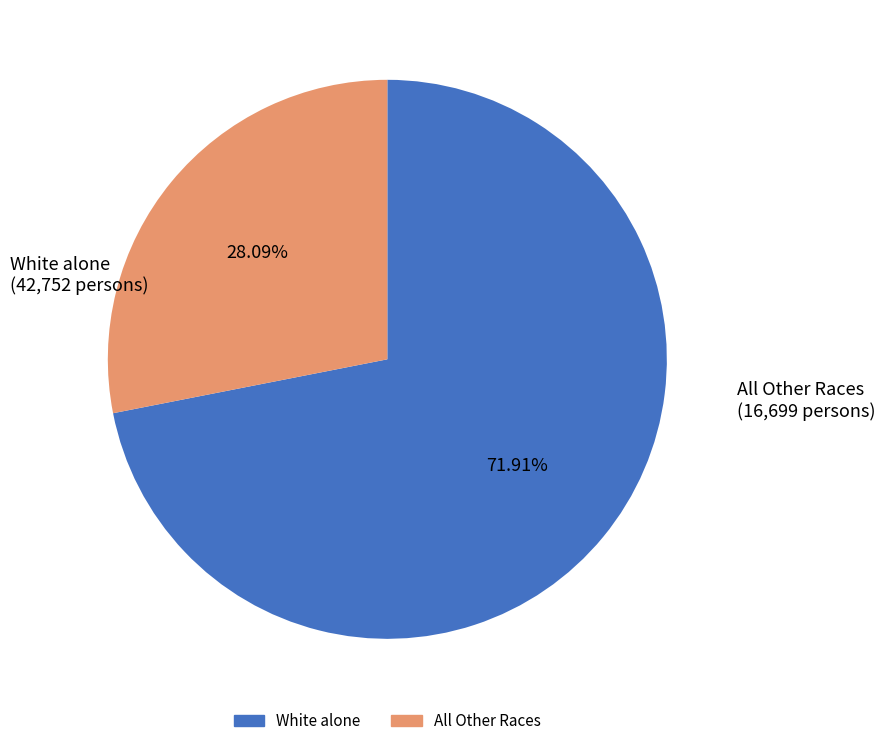

Does any single category account for the majority?

Yes